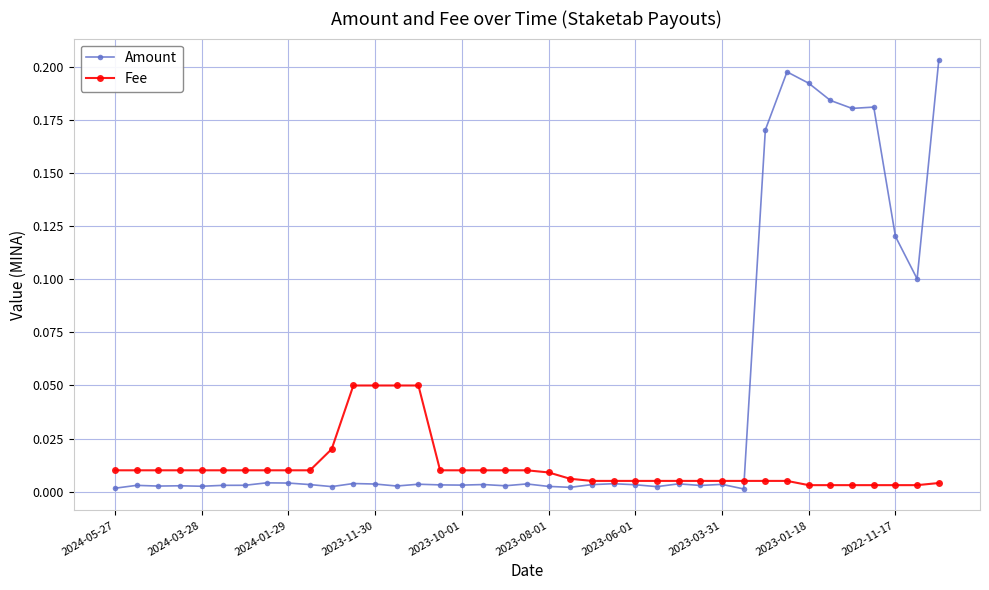

Which series has the largest range (max minus min)?

Amount